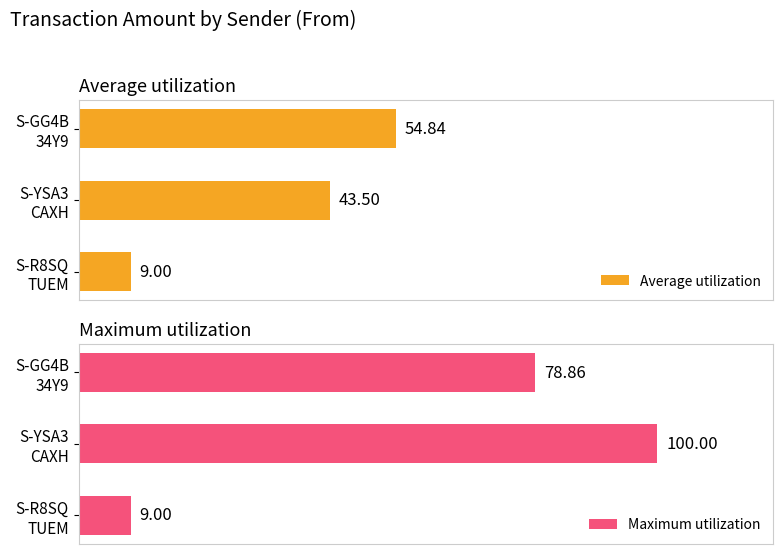

Does the chart contain any negative values?

No